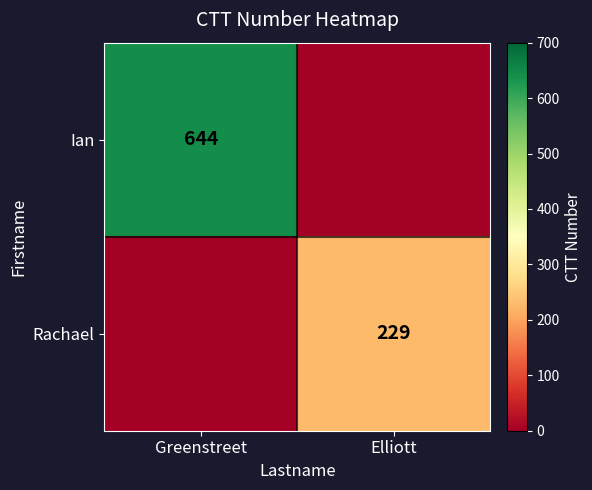

True or false: Ian has a value of 644 at Greenstreet.

True